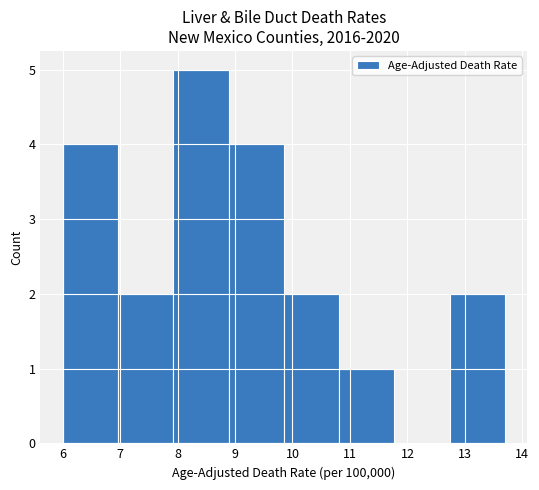

What is the height of the bar covering 10.8 to 11.8 on the x-axis? Neither the bar edges nor the heights are printed on the chart, so give them approximately, as read against the axes.

1